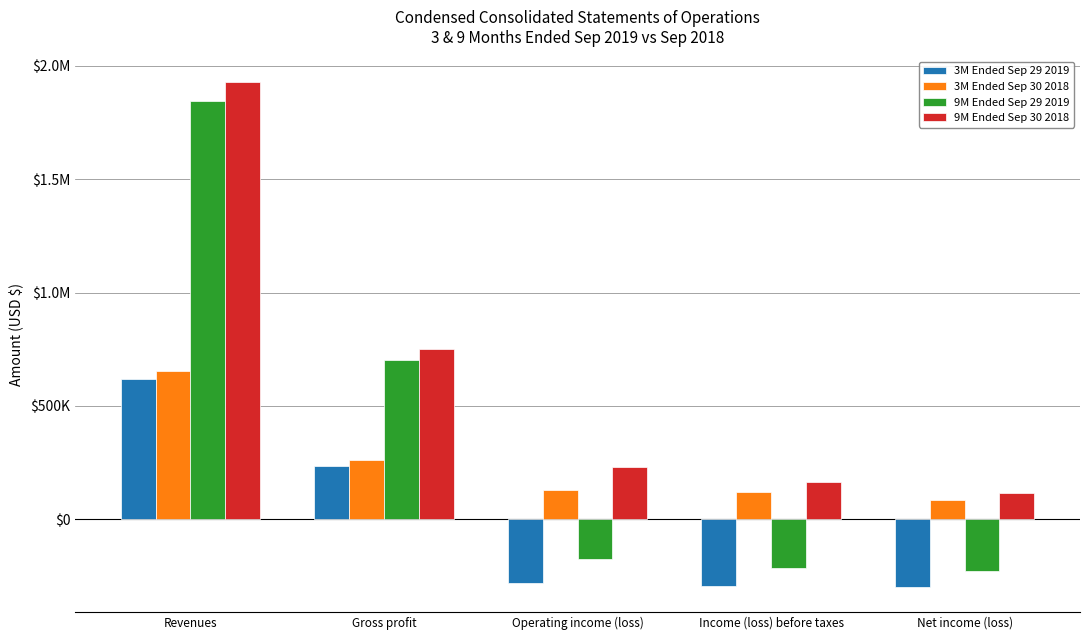

Does the chart contain stacked bars?

No